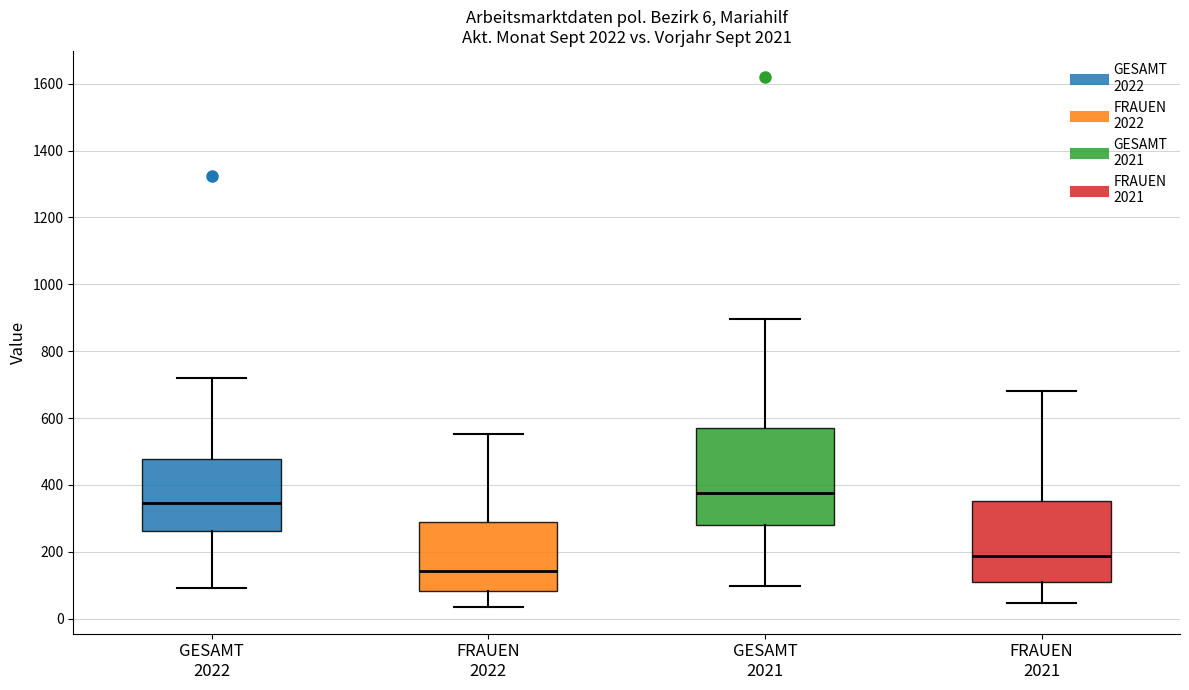

Which box's median line is the highest?

GESAMT 2021